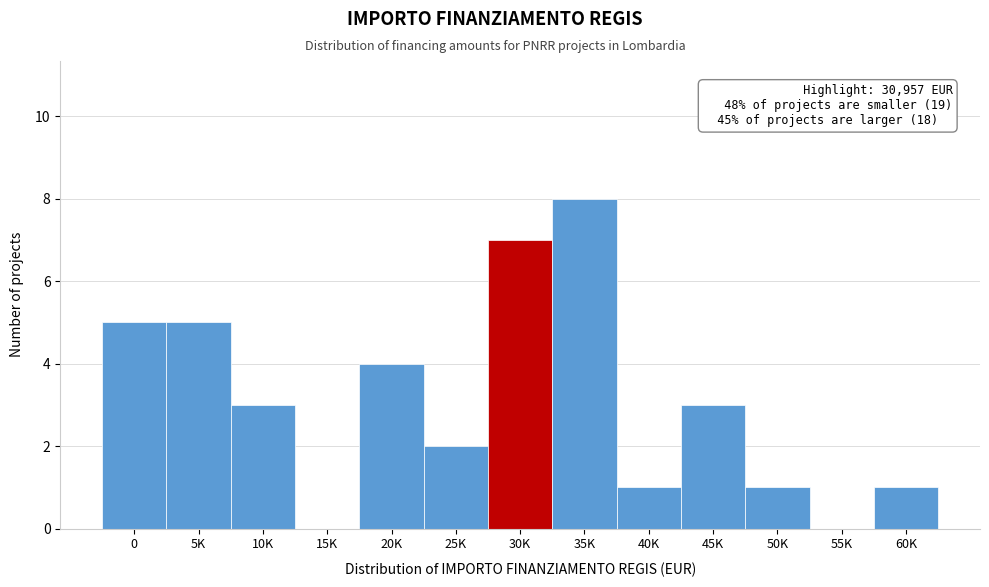

Reading left to right, transcribe all the data shown in this chart.

0=5	5K=5	10K=3	15K=0	20K=4	25K=2	30K=7	35K=8	40K=1	45K=3	50K=1	55K=0	60K=1